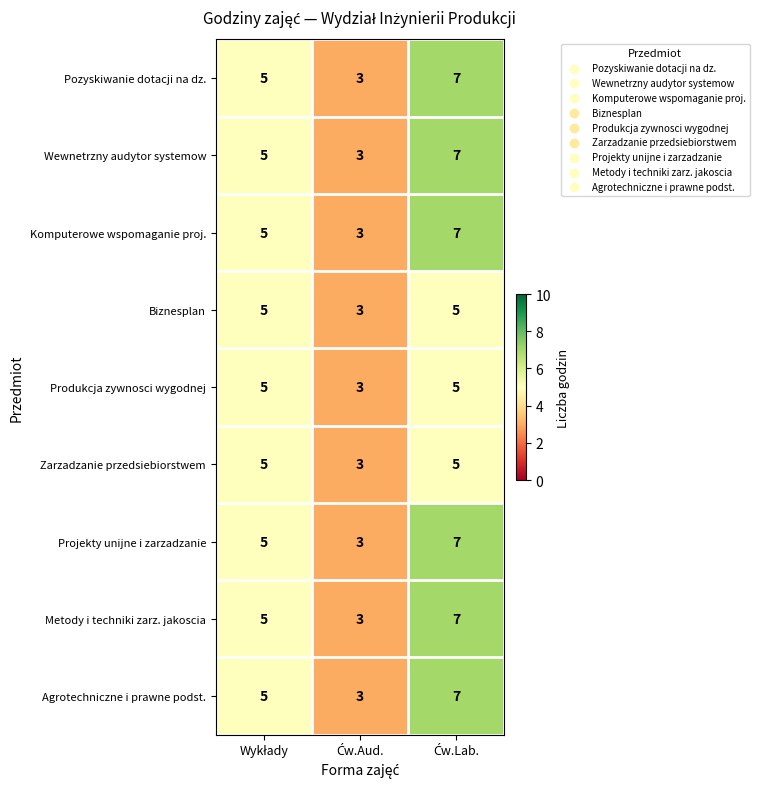

Reading left to right, transcribe all the data shown in this chart.

Pozyskiwanie dotacji na dz.: 5	3	7
Wewnetrzny audytor systemow: 5	3	7
Komputerowe wspomaganie proj.: 5	3	7
Biznesplan: 5	3	5
Produkcja zywnosci wygodnej: 5	3	5
Zarzadzanie przedsiebiorstwem: 5	3	5
Projekty unijne i zarzadzanie: 5	3	7
Metody i techniki zarz. jakoscia: 5	3	7
Agrotechniczne i prawne podst.: 5	3	7